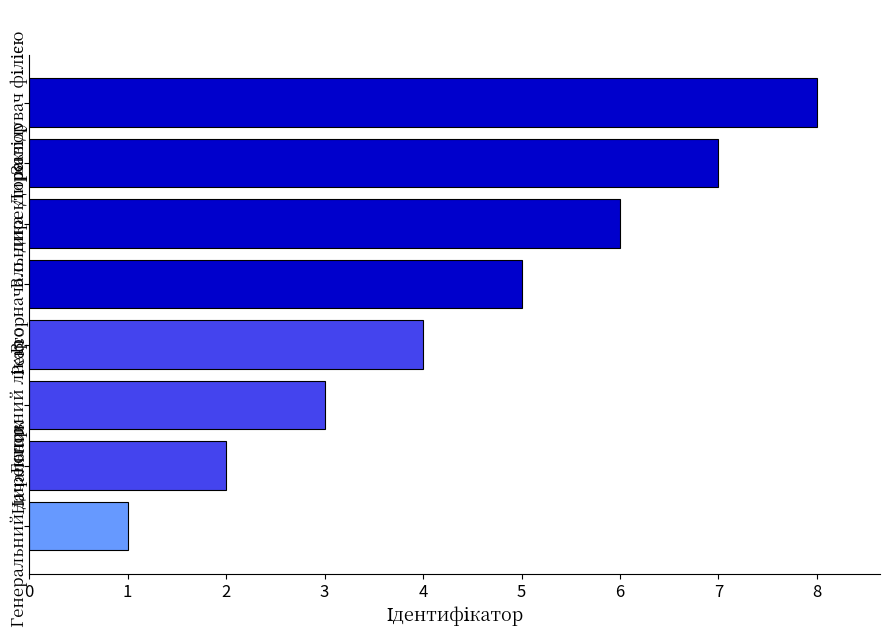

What is the sum of all values?

36